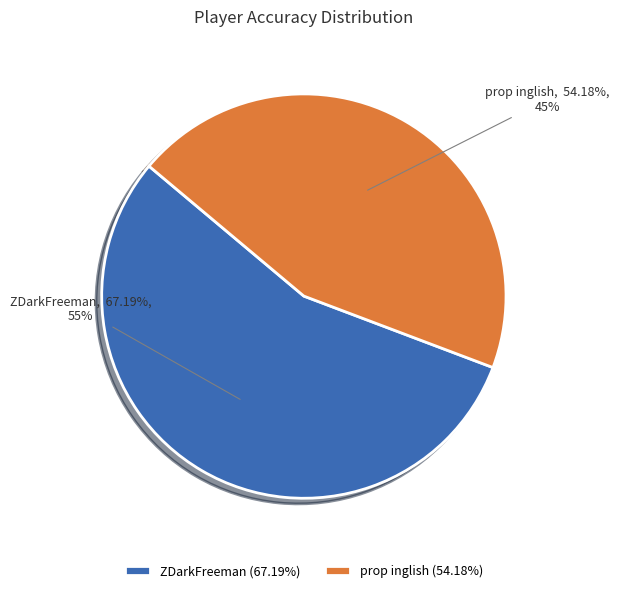

To the nearest percent, what is the difference between the prop inglish and ZDarkFreeman slice percentages?

11%